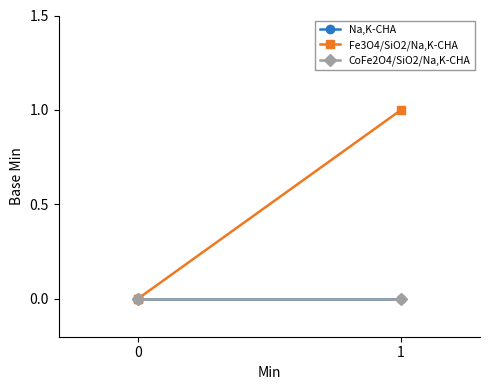

How many series are shown in this chart?

3